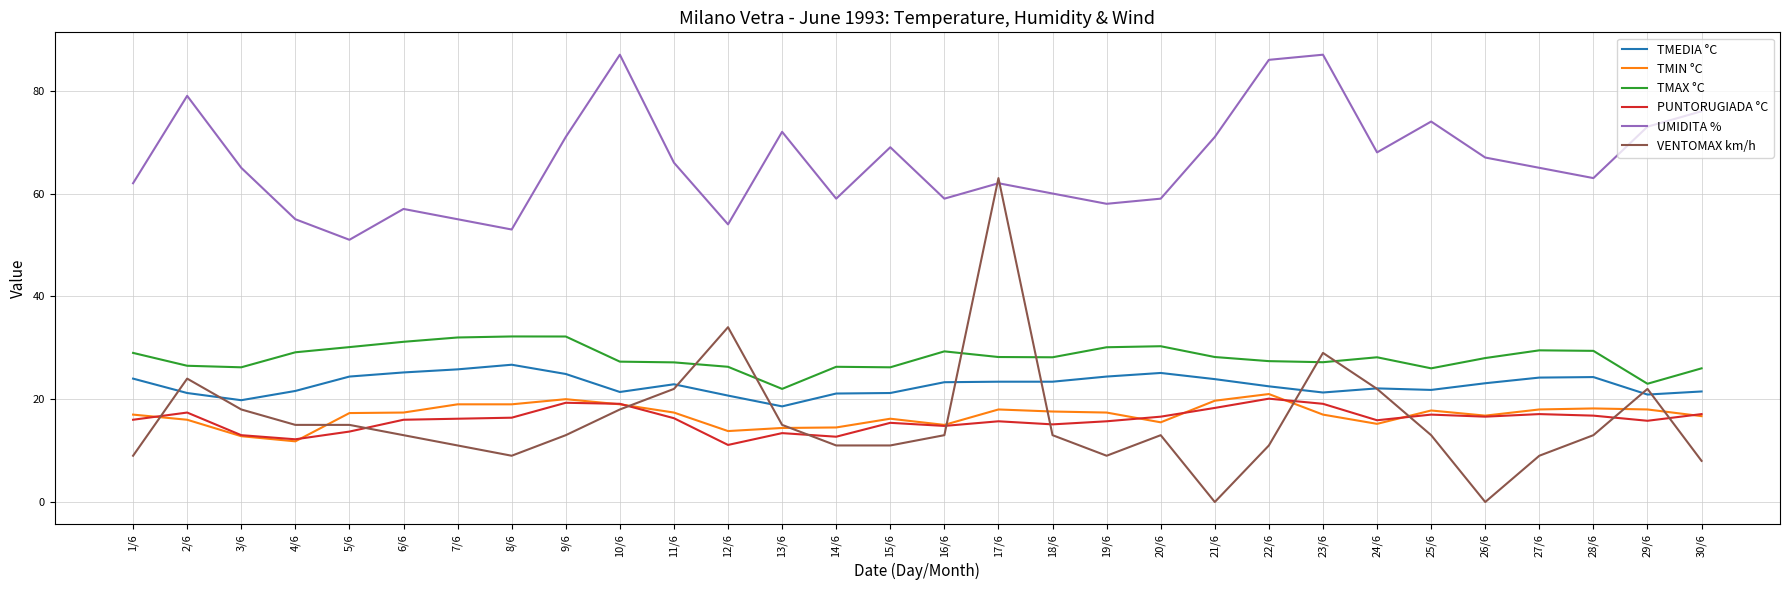

Where does the TMAX °C series first go above 28?

1/6